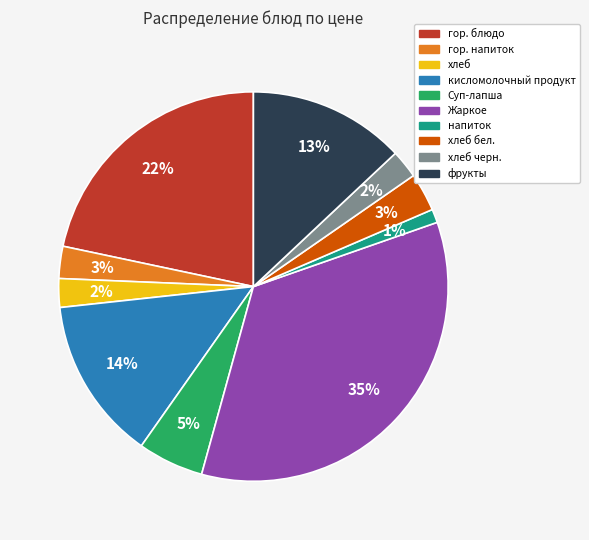

To the nearest percent, what is the difference between the largest and smallest slice percentages?

34%